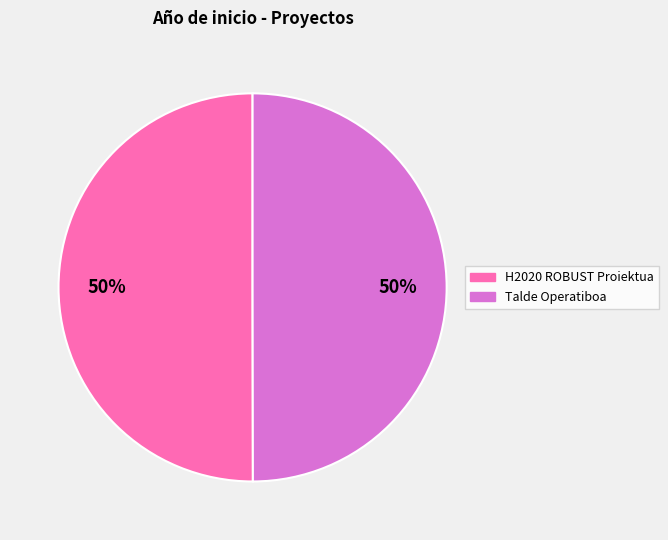

To the nearest percent, what portion does Talde Operatiboa represent?

50%